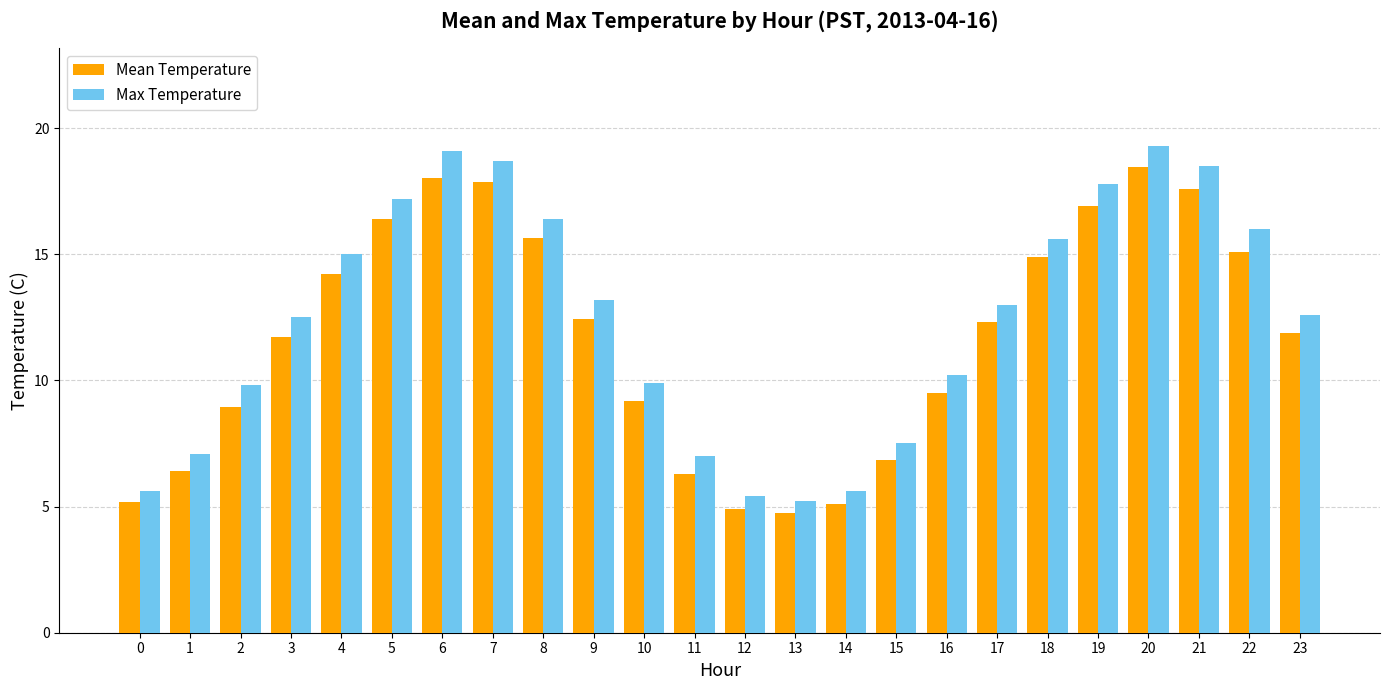

At how many categories does at least one series exceed 14?

10